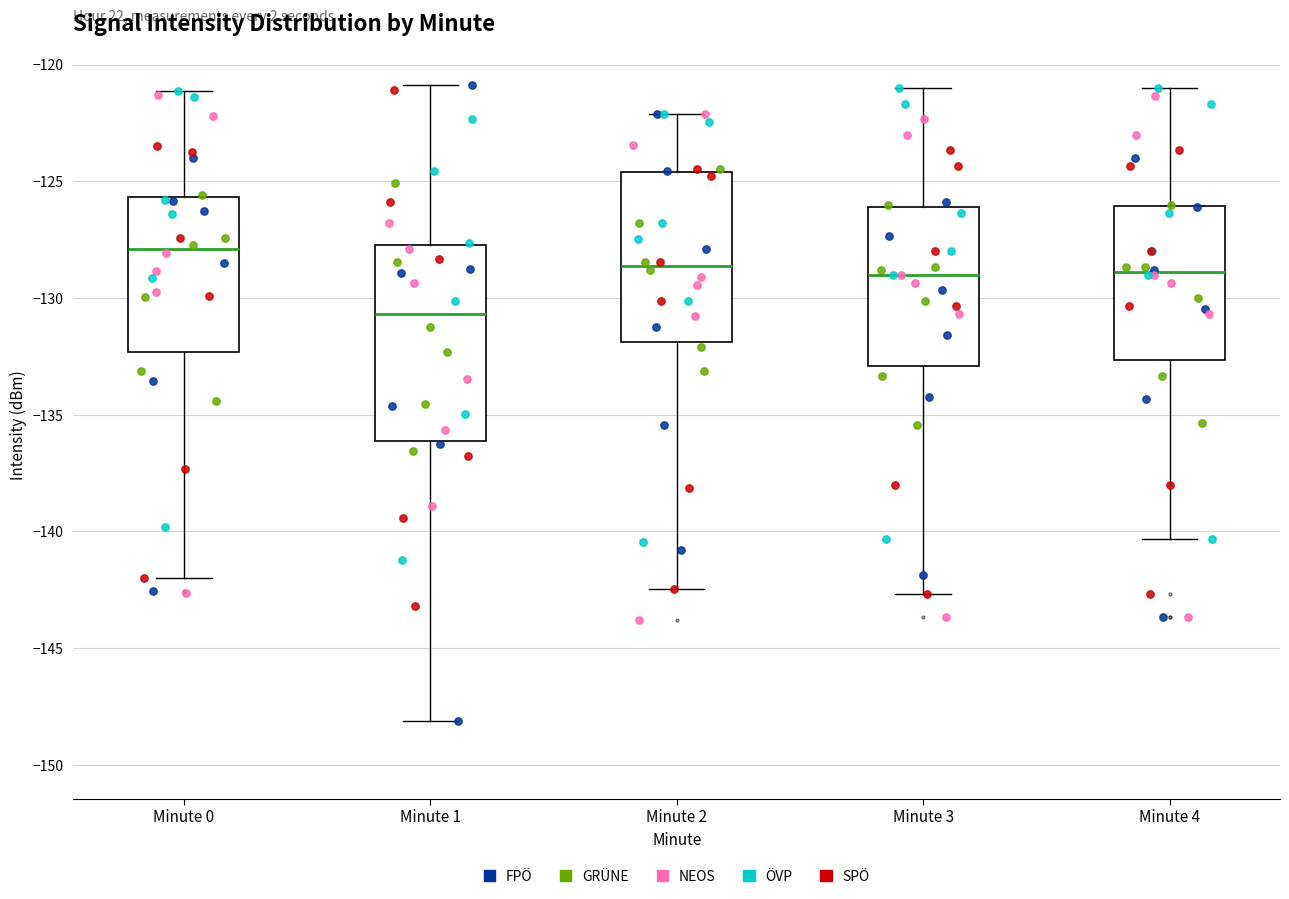

Which box's median line is the highest?

Minute 0